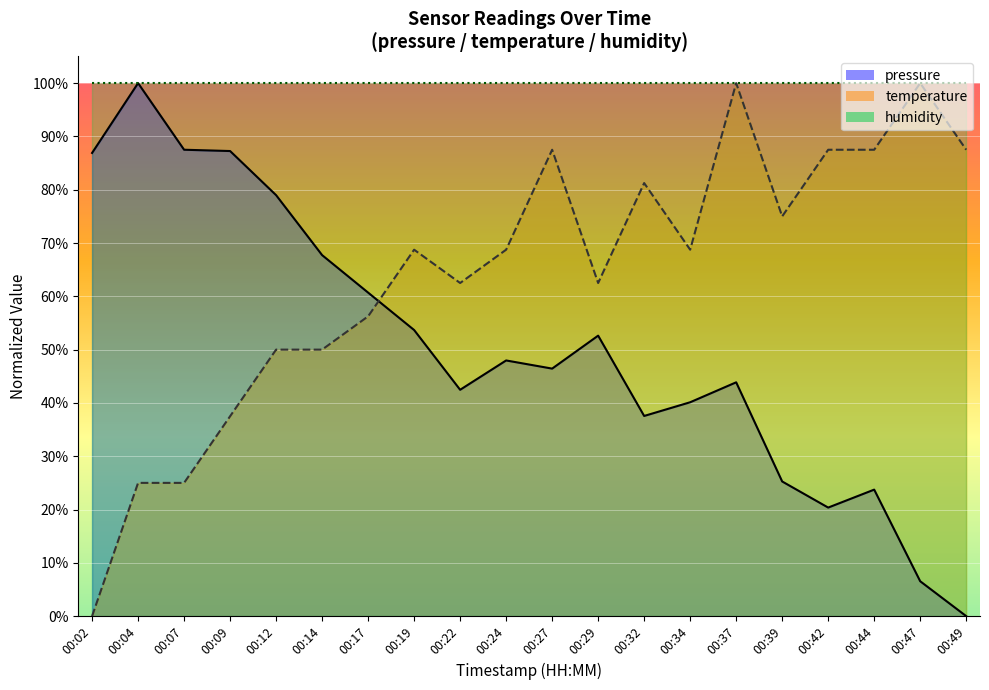

What is the approximate value of pressure at 00:42?

20.4